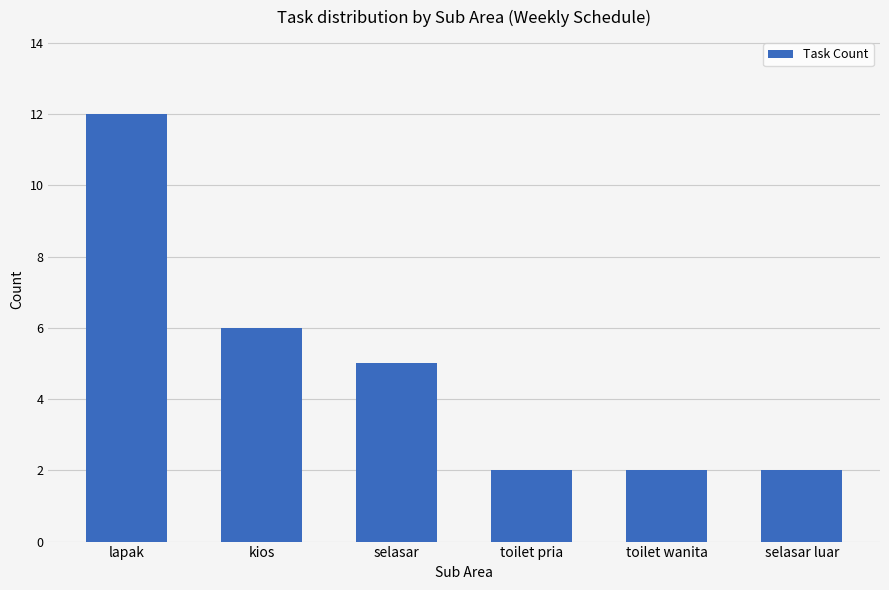

What is the average value?

5